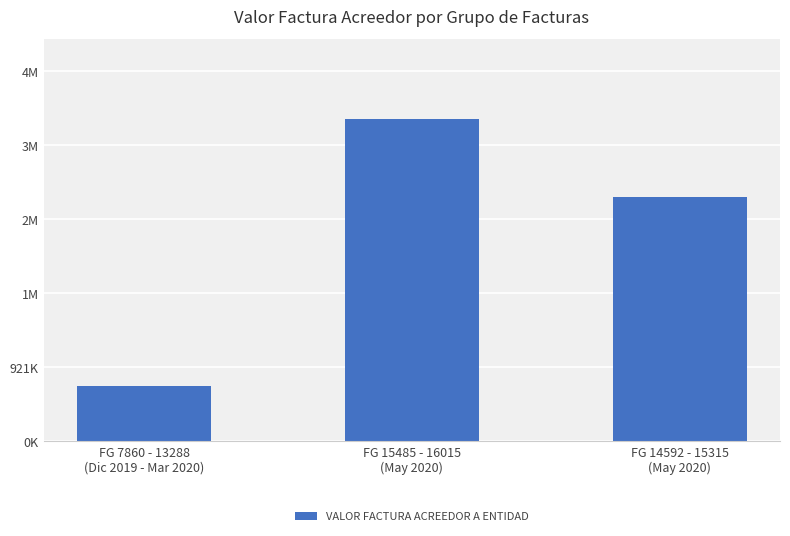

Does the chart contain stacked bars?

No